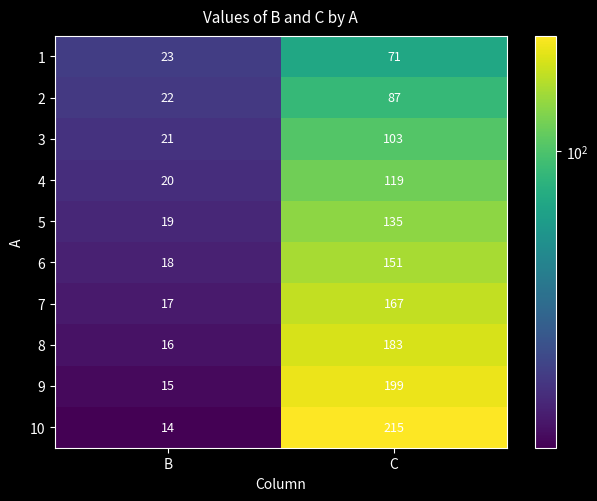

At which category does the chart reach its peak across all series?

C